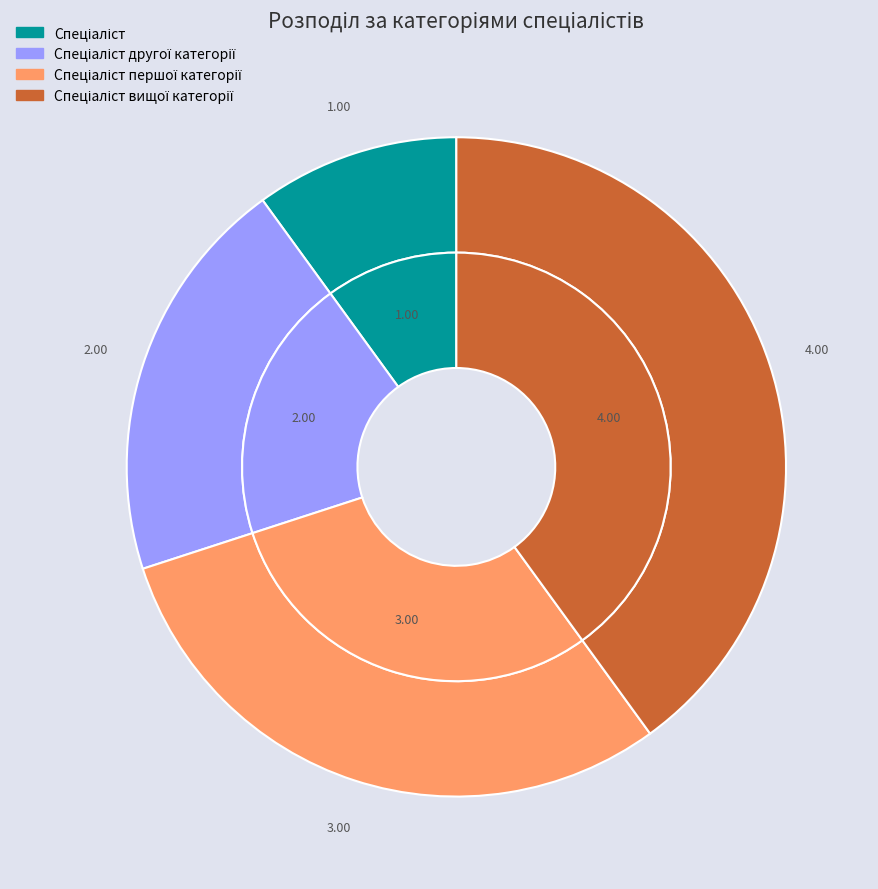

How many slices are in this pie chart?

4